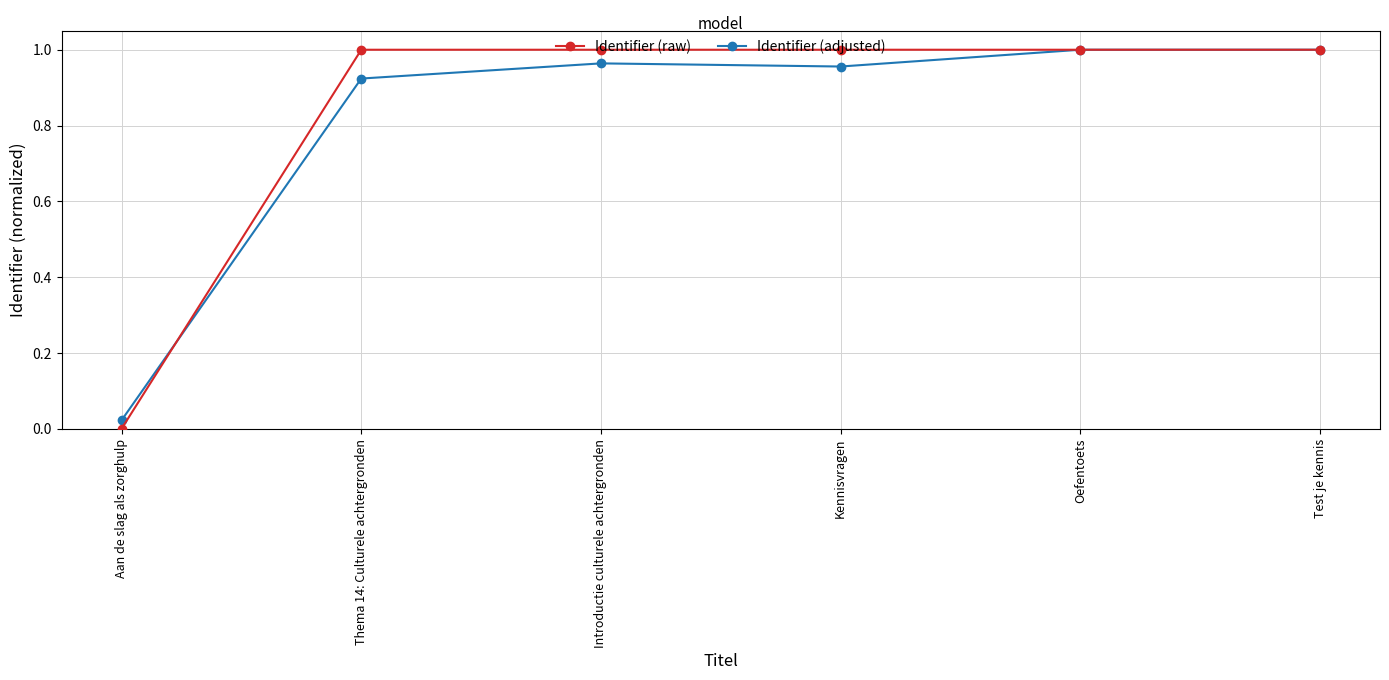

Between Aan de slag als zorghulp and Introductie culturele achtergronden, which series saw the biggest shift?

Identifier (raw)